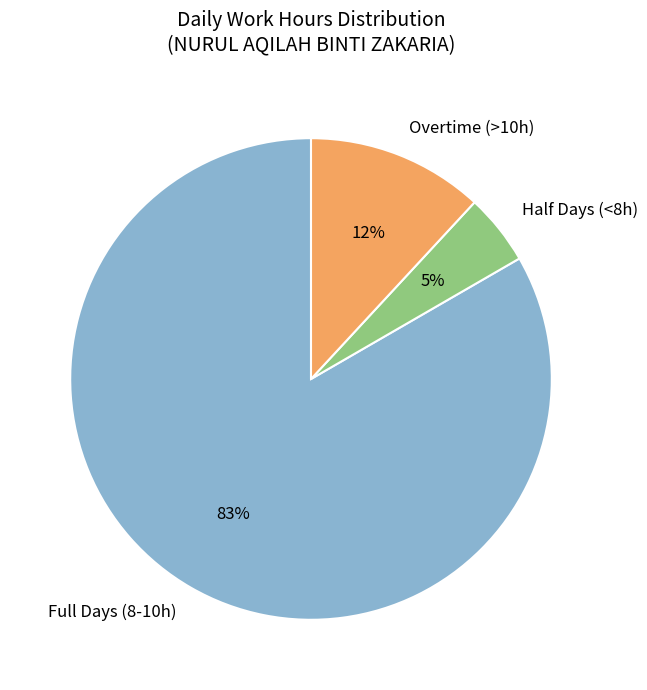

Combined, do Half Days (<8h) and Overtime (>10h) account for over 50%?

No